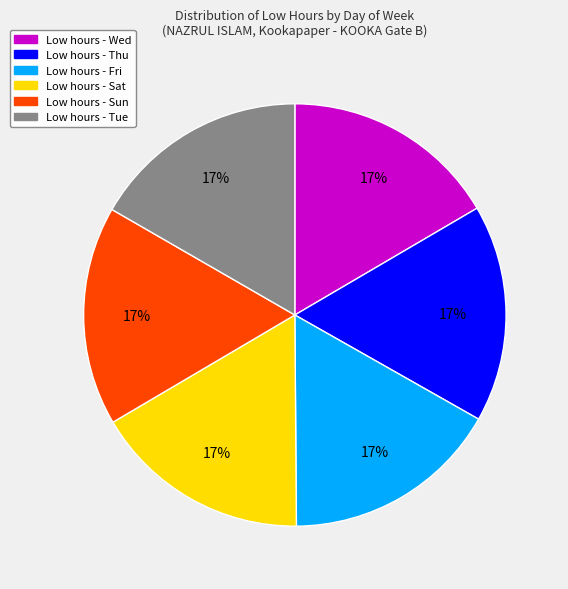

How many segments does this pie chart have?

6